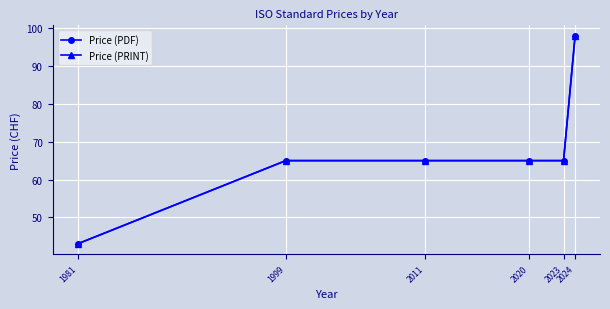

Rank the series by their maximum value, from highest to lowest.

Price (PDF), Price (PRINT)